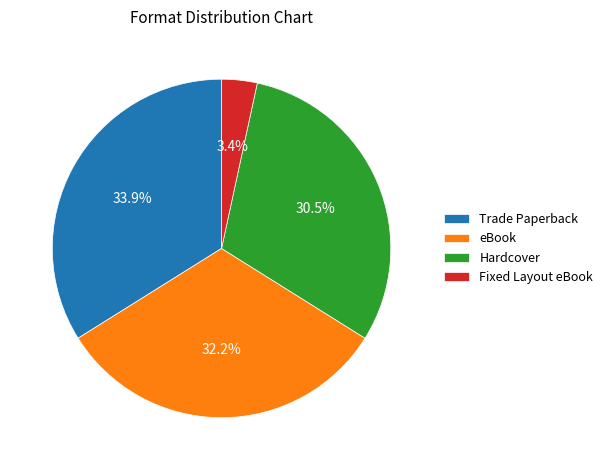

The Trade Paperback slice represents 34% of the pie. True or false?

True